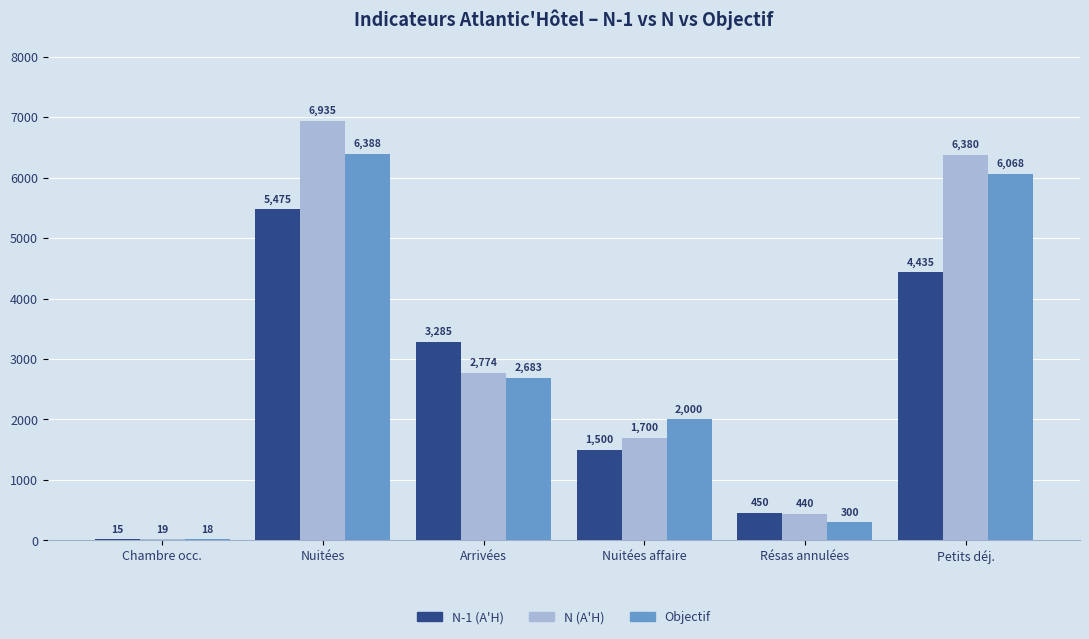

Is the value of Objectif at Nuitées greater than the value of N-1 (A'H) at Chambre occ.?

Yes